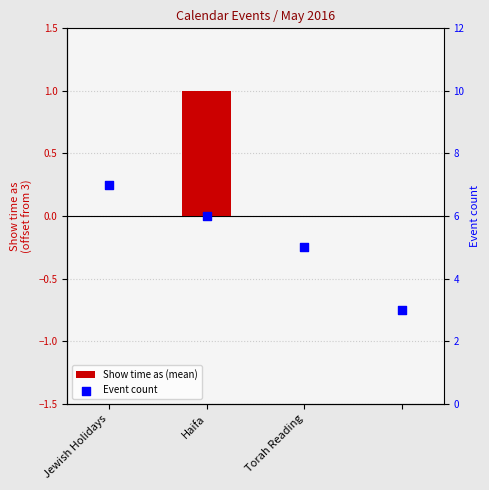

Is the value of Show time as (mean) at Jewish Holidays greater than the value of Event count at Torah Reading?

No